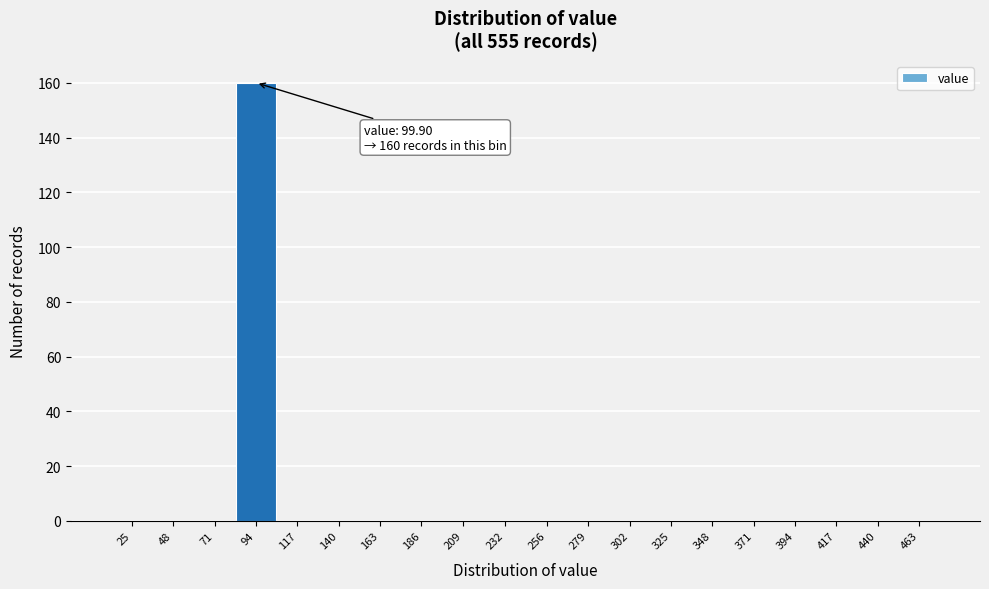

Reading left to right, extract all data points from this chart.

25=0	48=0	71=0	94=160	117=0	140=0	163=0	186=0	209=0	232=0	256=0	279=0	302=0	325=0	348=0	371=0	394=0	417=0	440=0	463=0